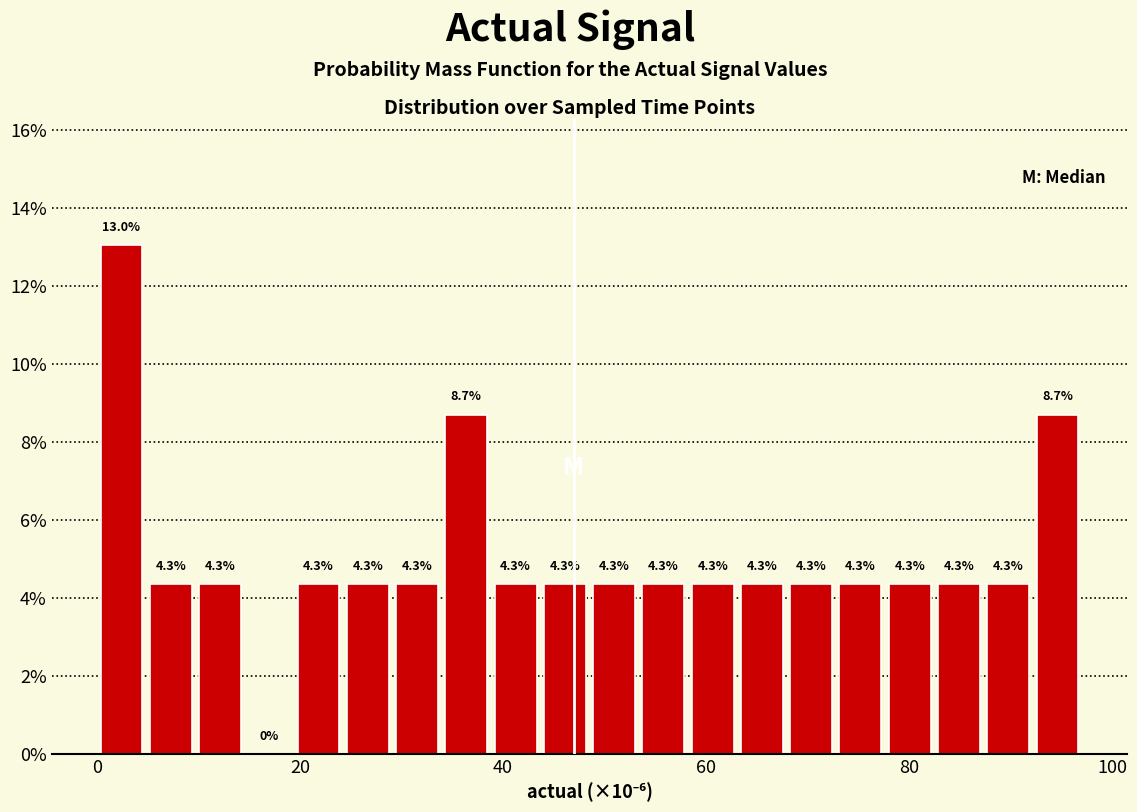

Read against the x-axis, roughly where is the centre of the tallest bar?

2